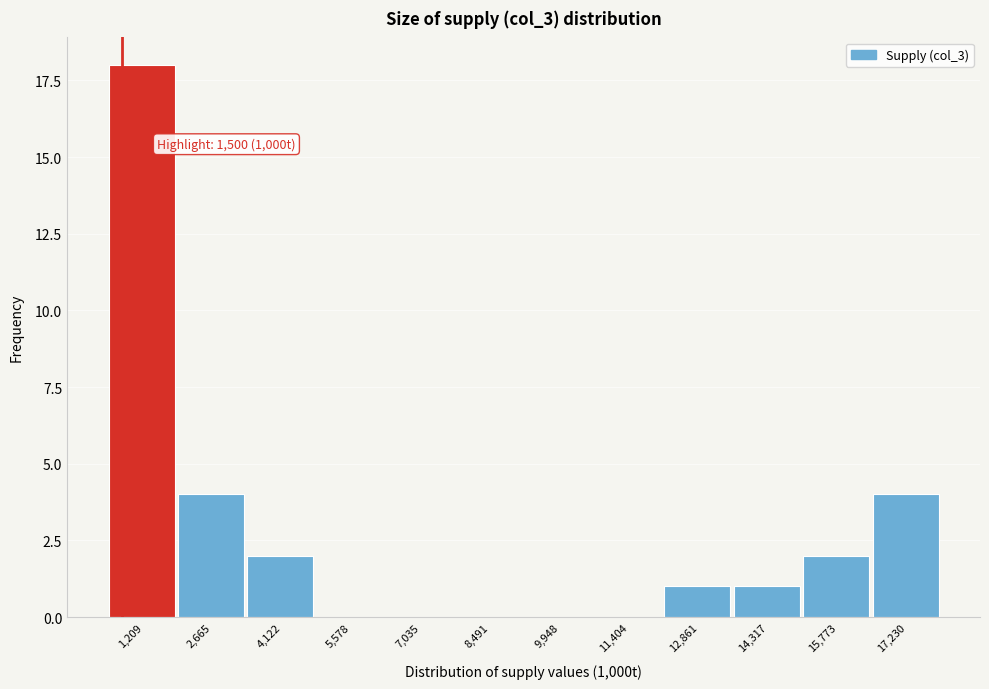

Reading right to left, extract all data points from this chart.

17,230=4	15,773=2	14,317=1	12,861=1	11,404=0	9,948=0	8,491=0	7,035=0	5,578=0	4,122=2	2,665=4	1,209=18